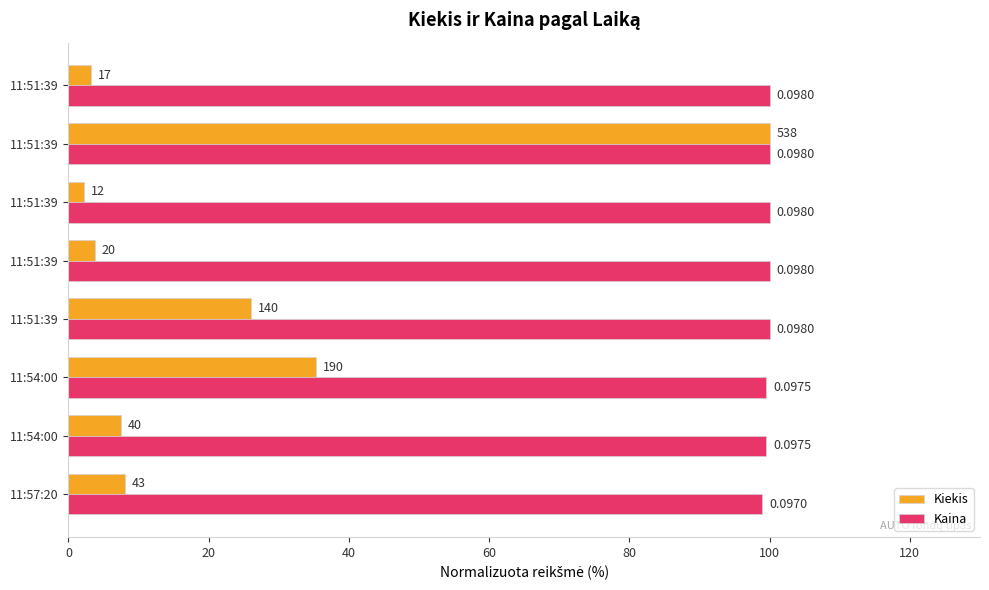

What are all the series names shown in the legend?

Kiekis, Kaina